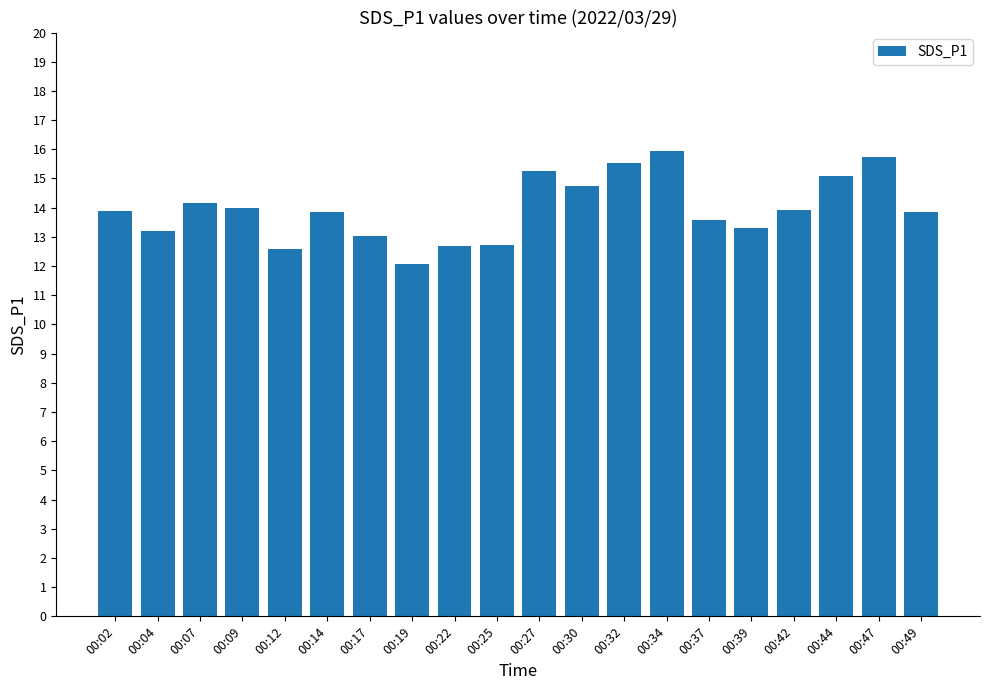

What is the minimum value shown in the chart?

12.1